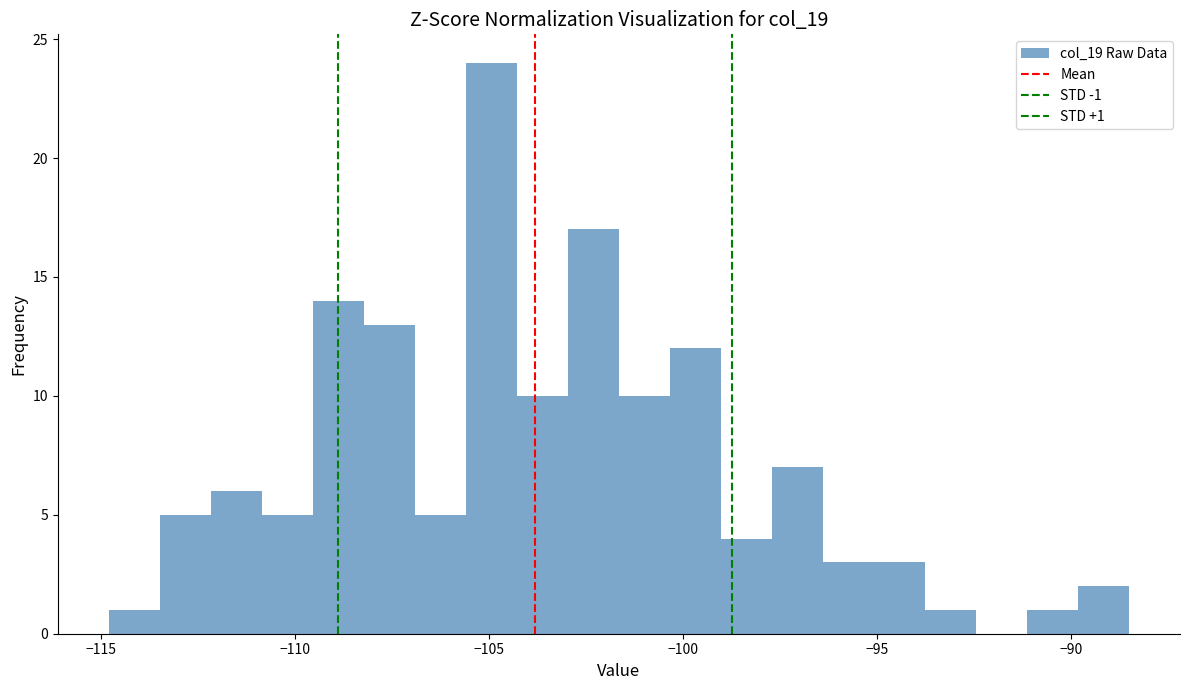

Read against the x-axis, roughly where is the centre of the tallest bar?

-105.0